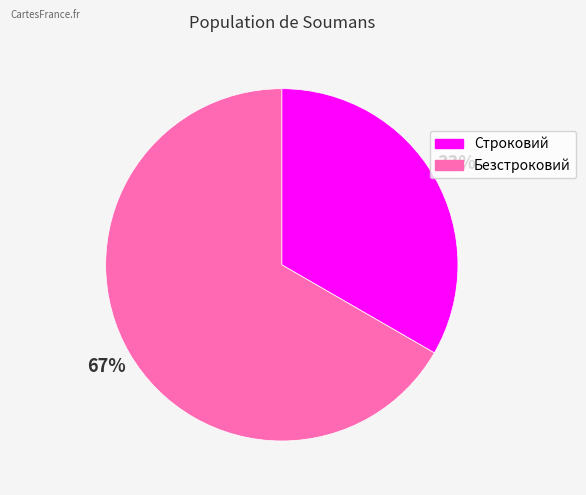

What is the majority slice?

Безстроковий